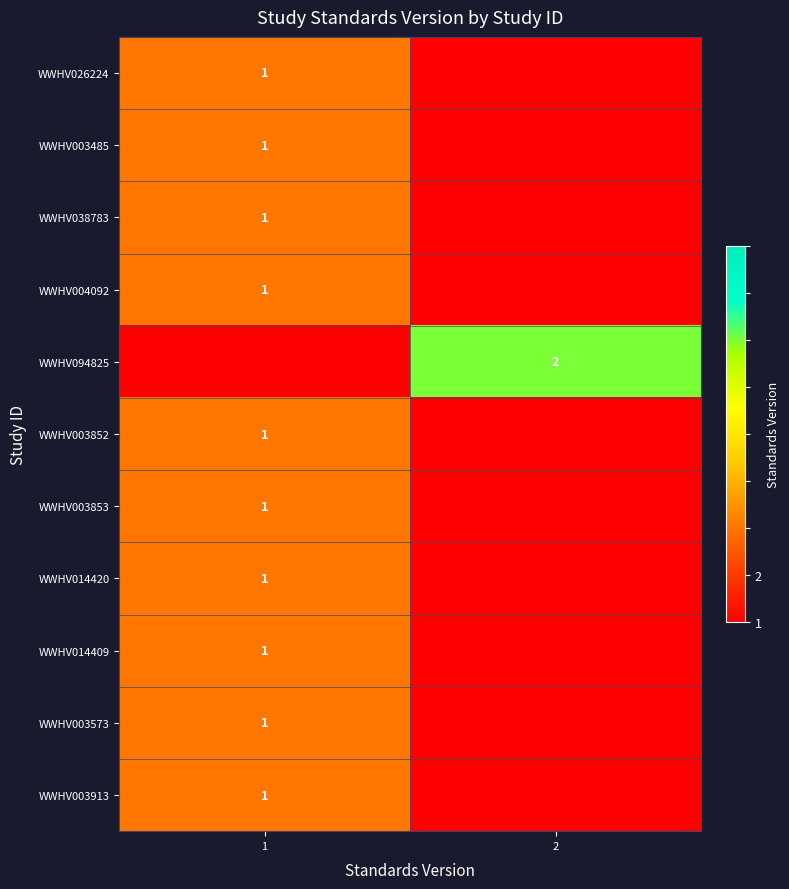

At which category is the sum across all series the highest?

1